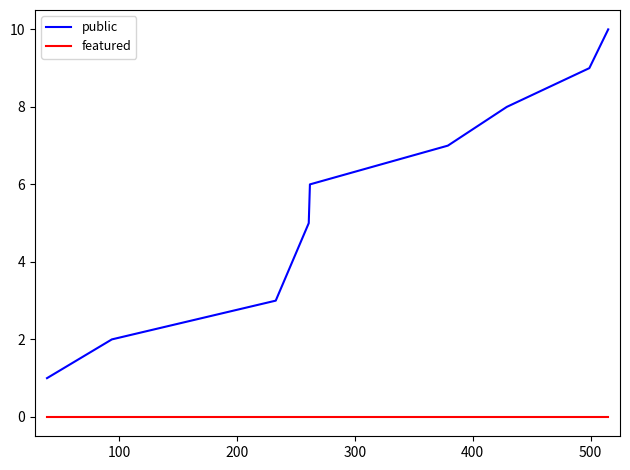

Rank the series by their average value, from lowest to highest.

featured, public